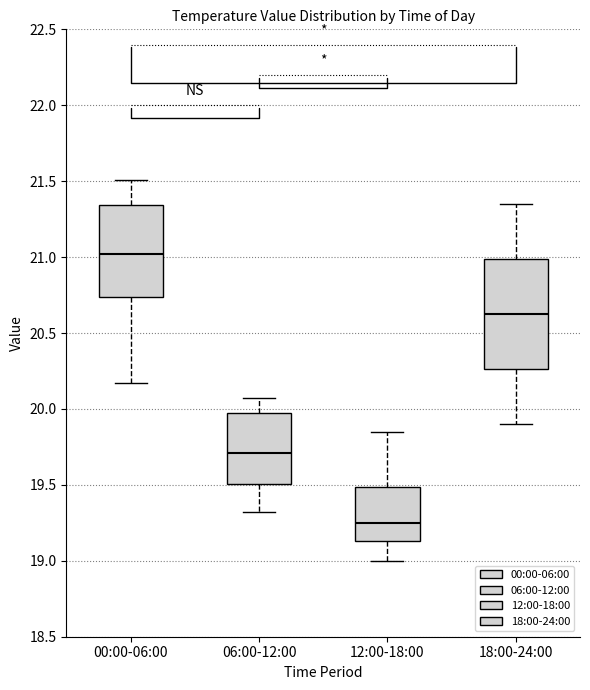

Where does the median line of the box for 12:00-18:00 sit on the y-axis? The values are not printed on the chart, so give them approximately, as read against the axis.

19.25